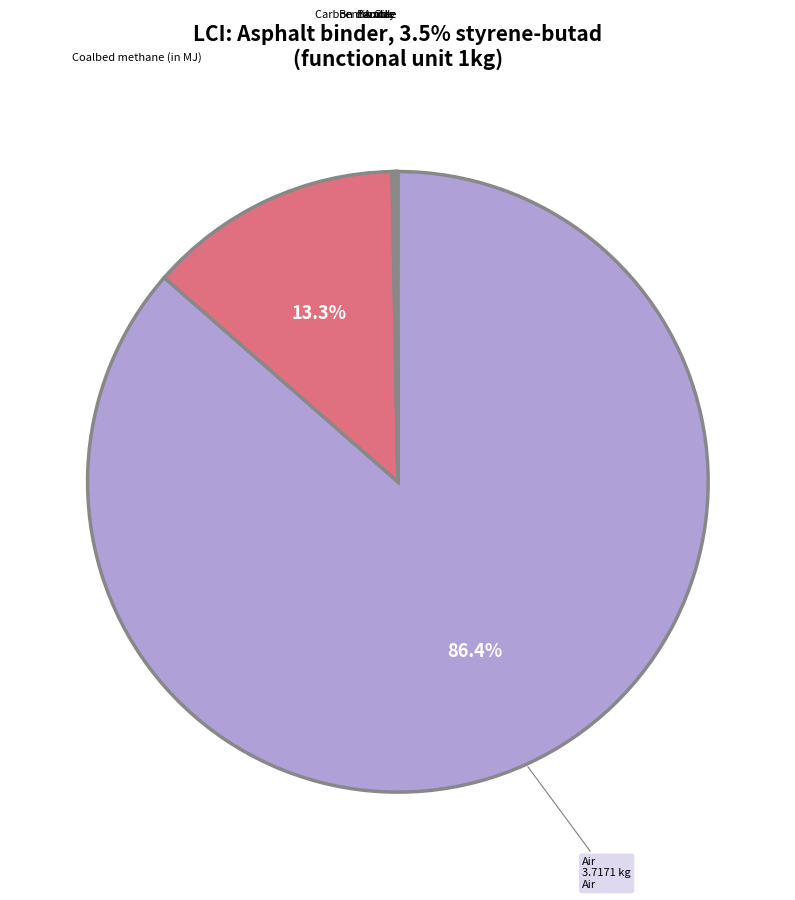

Does any single category account for the majority?

Yes